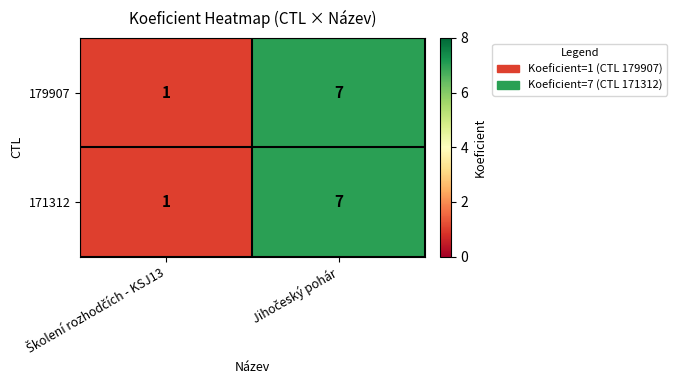

What is the highest value of the 171312 series?

7